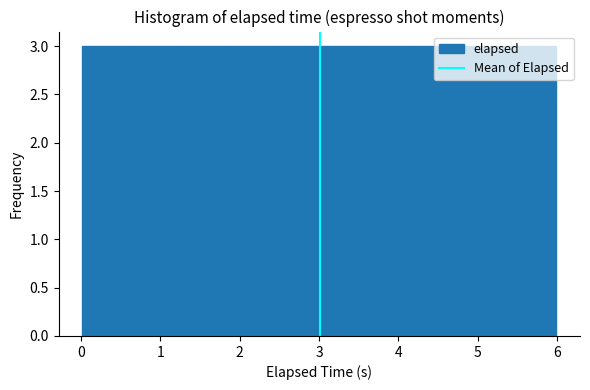

Reading left to right, transcribe this chart: for each bar, give the range it covers on the x-axis and its height. Neither the bar edges nor the heights are printed on the chart, so give them approximately, as read against the axes.

0.0 to 0.6: 3
0.6 to 1.2: 3
1.2 to 1.8: 3
1.8 to 2.4: 3
2.4 to 3.0: 3
3.0 to 3.6: 3
3.6 to 4.2: 3
4.2 to 4.8: 3
4.8 to 5.4: 3
5.4 to 6.0: 3